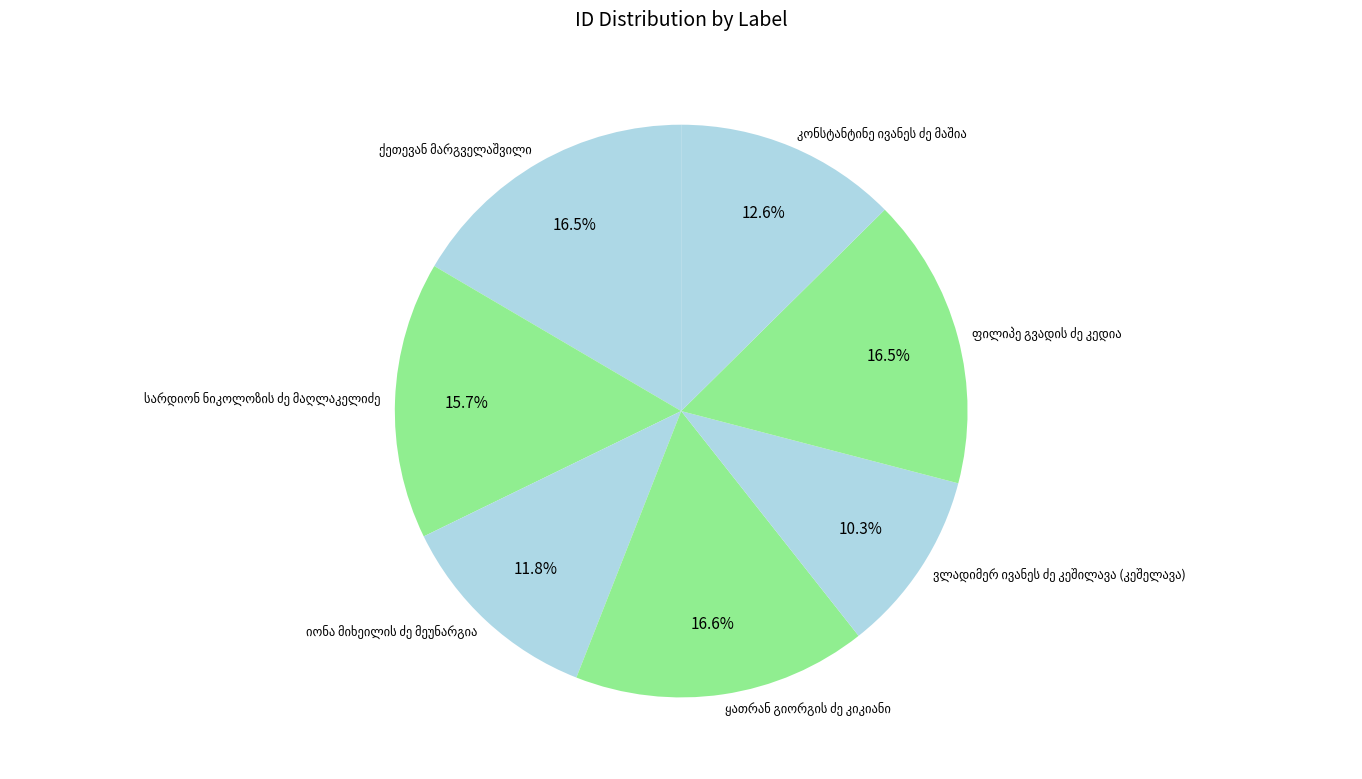

Is there a majority slice in this chart?

No